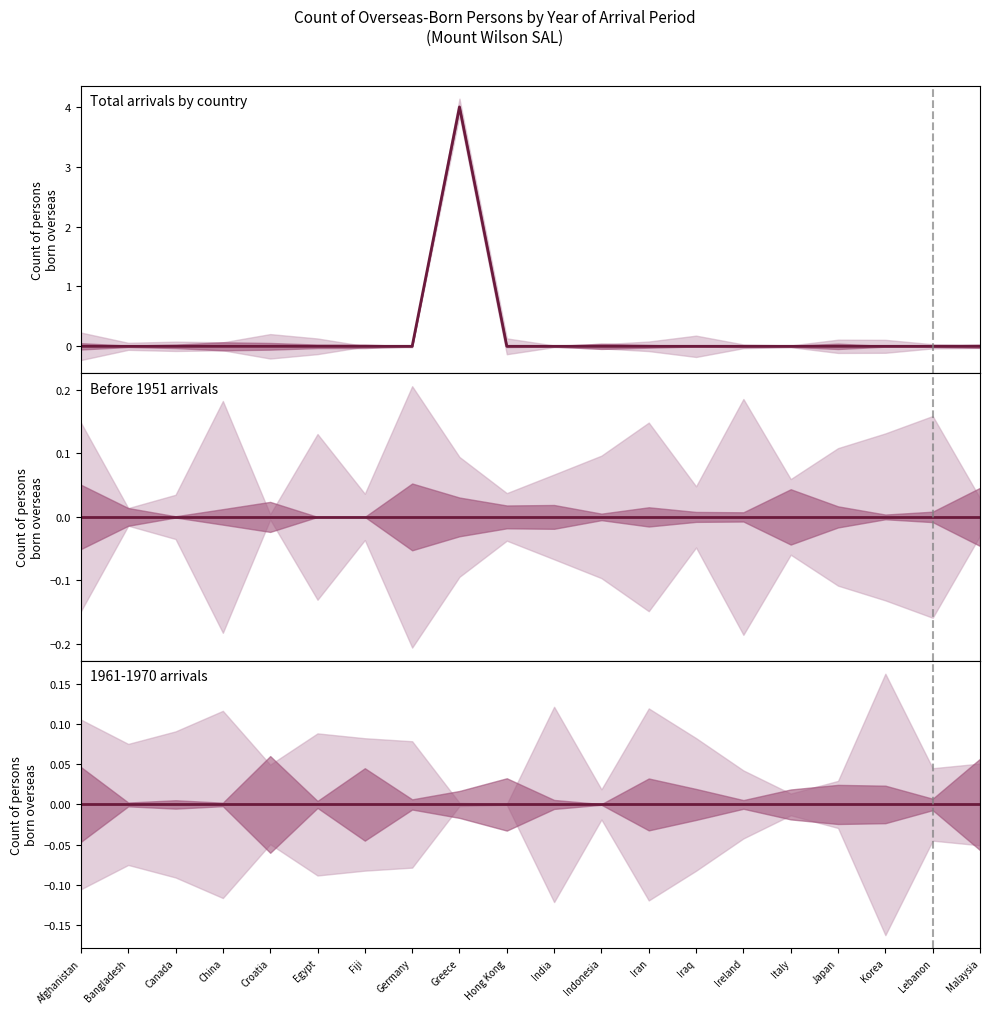

Between Hong Kong and Greece, which is larger?

Greece